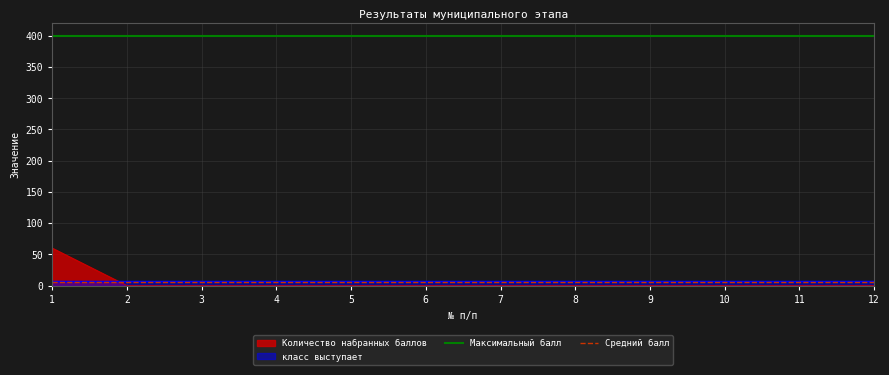

Does the chart have visible grid lines?

Yes